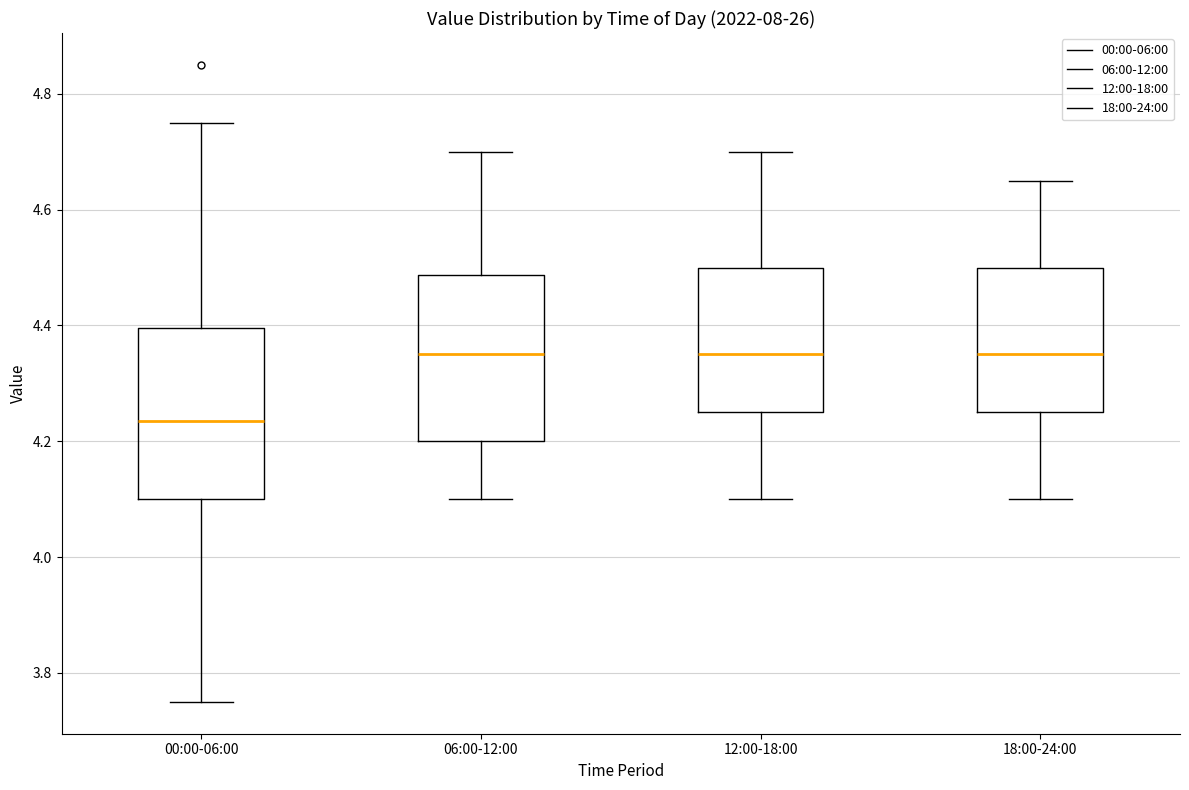

Which box's median line is the lowest?

00:00-06:00